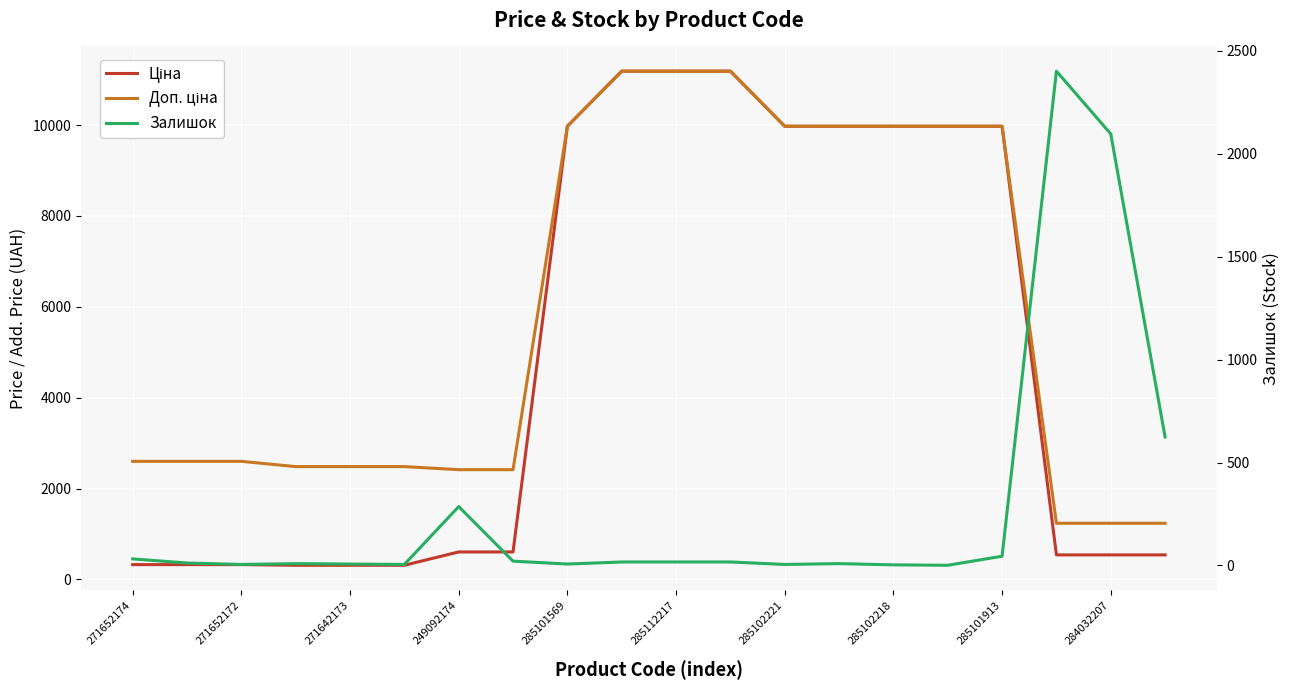

What is the sum of all Доп. ціна values?

117192.4